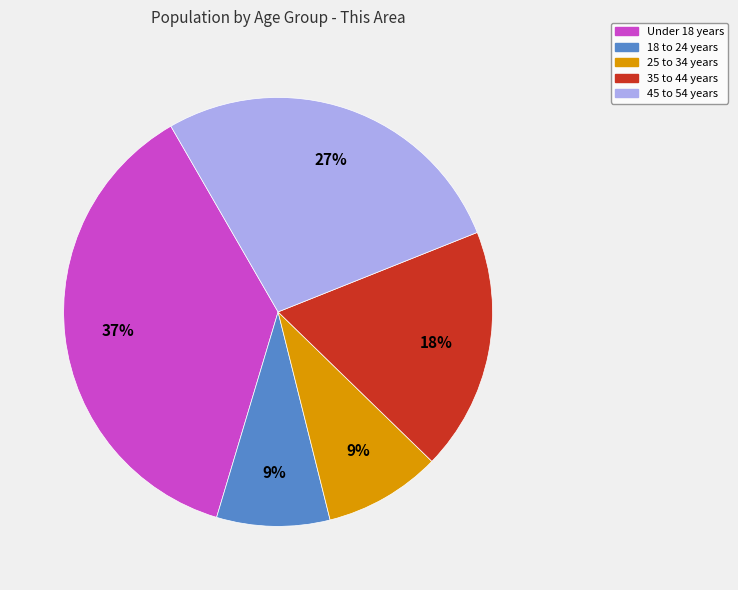

What is the ratio of the value at 18 to 24 years to the value at 25 to 34 years?

1.0